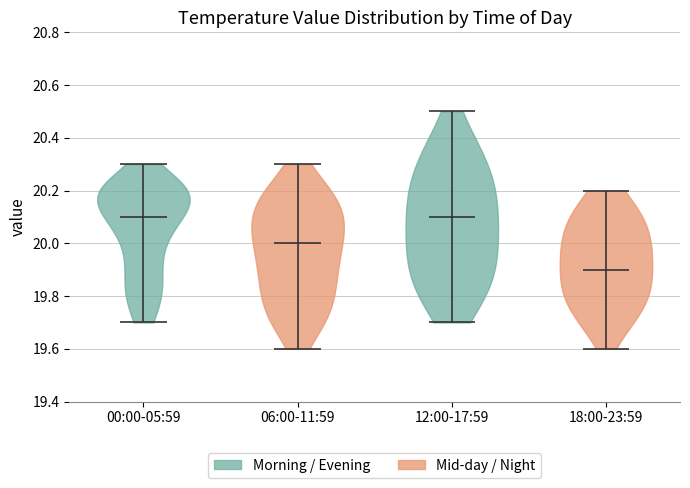

What is the highest point the violin for 00:00-05:59 reaches on the y-axis? The values are not printed on the chart, so give them approximately, as read against the axis.

20.3